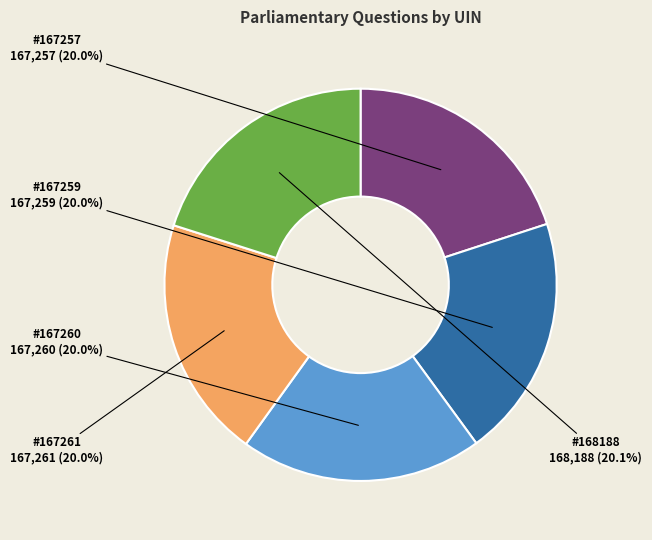

Is there a majority slice in this chart?

No